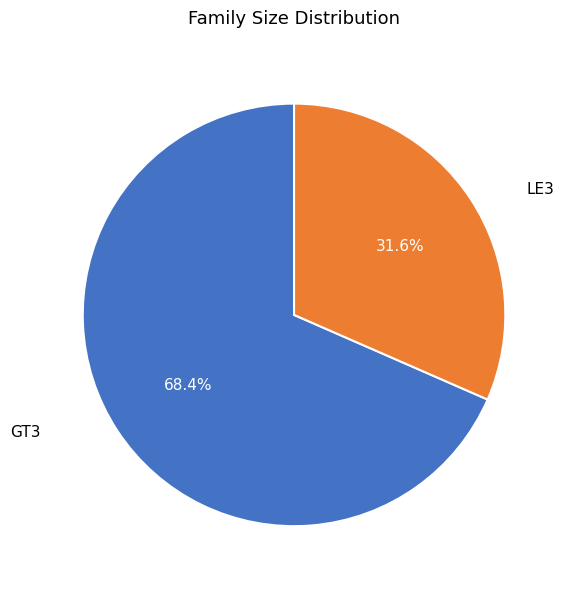

What is the majority slice?

GT3